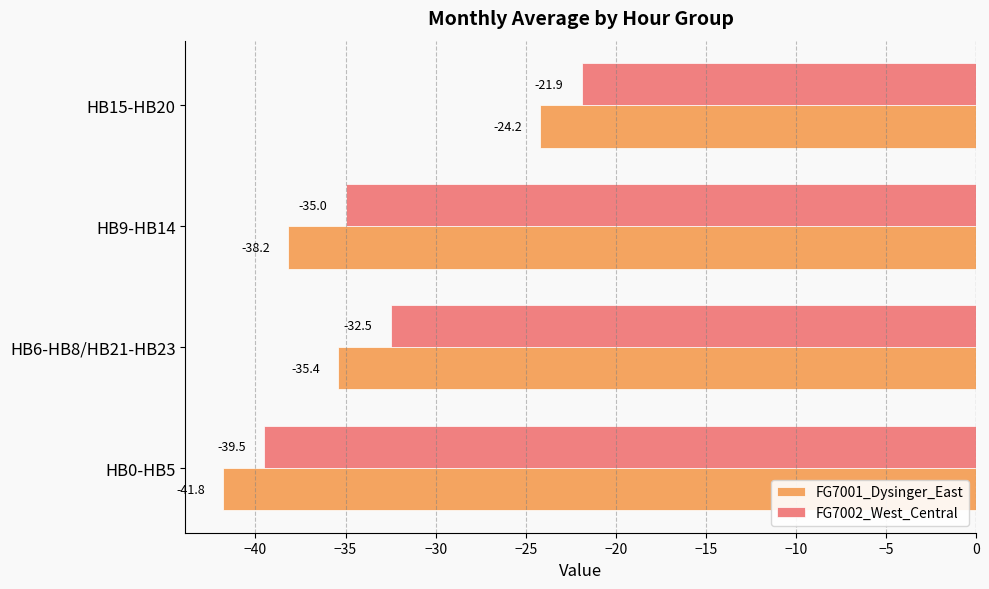

Rank the series by their average value, from lowest to highest.

FG7001_Dysinger_East, FG7002_West_Central